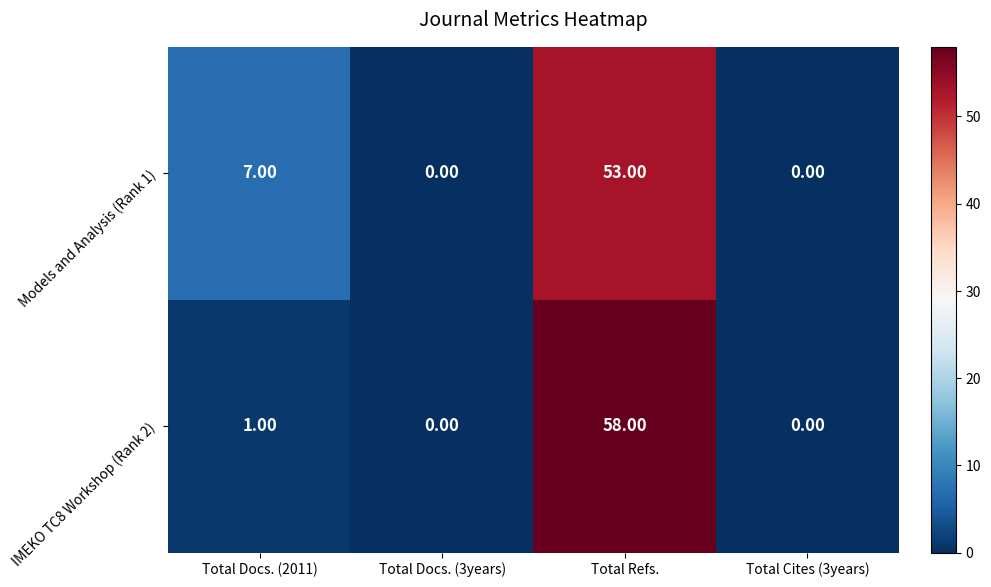

Between Total Docs. (2011) and Total Cites (3years), which series saw the biggest shift?

Models and Analysis (Rank 1)